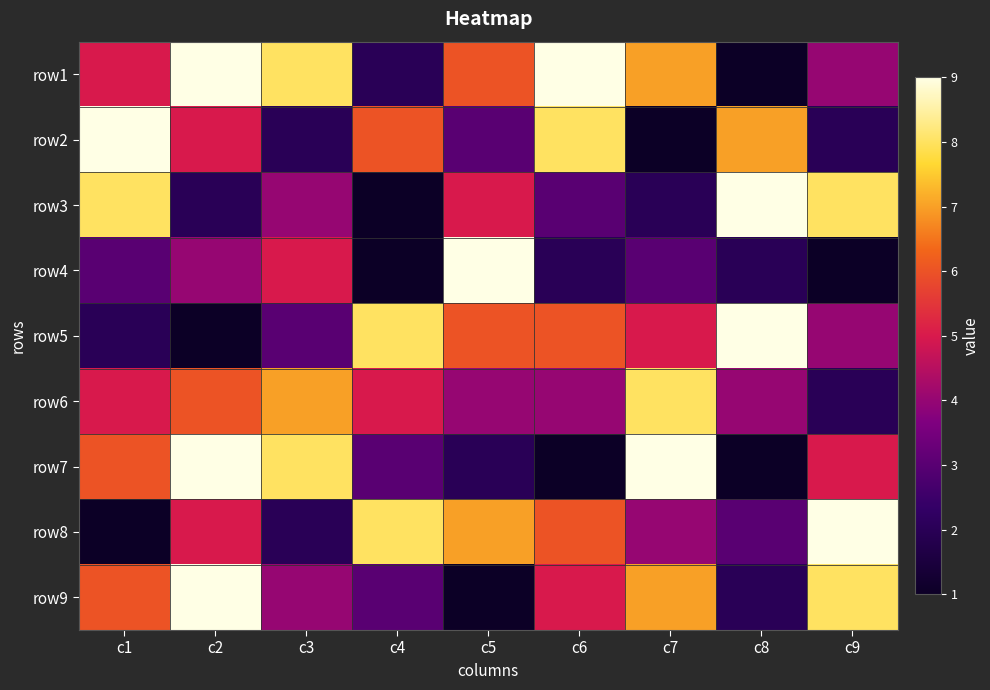

Reading right to left, transcribe all the data shown in this chart.

row1: c9=4	c8=1	c7=7	c6=9	c5=6	c4=2	c3=8	c2=9	c1=5
row2: c9=2	c8=7	c7=1	c6=8	c5=3	c4=6	c3=2	c2=5	c1=9
row3: c9=8	c8=9	c7=2	c6=3	c5=5	c4=1	c3=4	c2=2	c1=8
row4: c9=1	c8=2	c7=3	c6=2	c5=9	c4=1	c3=5	c2=4	c1=3
row5: c9=4	c8=9	c7=5	c6=6	c5=6	c4=8	c3=3	c2=1	c1=2
row6: c9=2	c8=4	c7=8	c6=4	c5=4	c4=5	c3=7	c2=6	c1=5
row7: c9=5	c8=1	c7=9	c6=1	c5=2	c4=3	c3=8	c2=9	c1=6
row8: c9=9	c8=3	c7=4	c6=6	c5=7	c4=8	c3=2	c2=5	c1=1
row9: c9=8	c8=2	c7=7	c6=5	c5=1	c4=3	c3=4	c2=9	c1=6